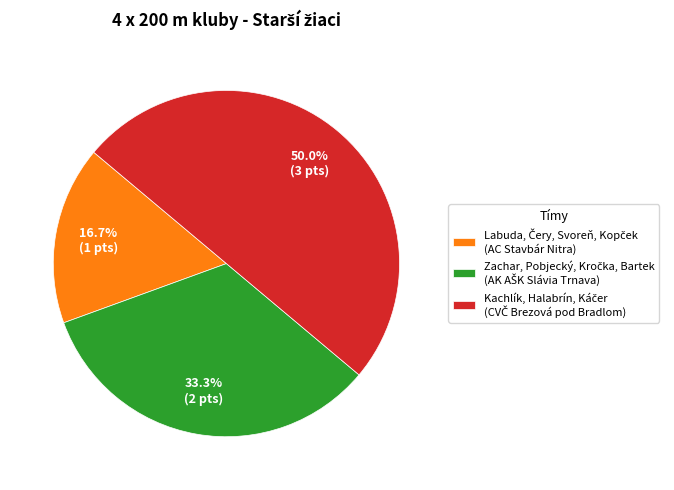

Approximately how many times larger is the value at Zachar, Pobjecký, Kročka, Bartek (AK AŠK Slávia Trnava) compared to Kachlík, Halabrín, Káčer (CVČ Brezová pod Bradlom)?

0.7